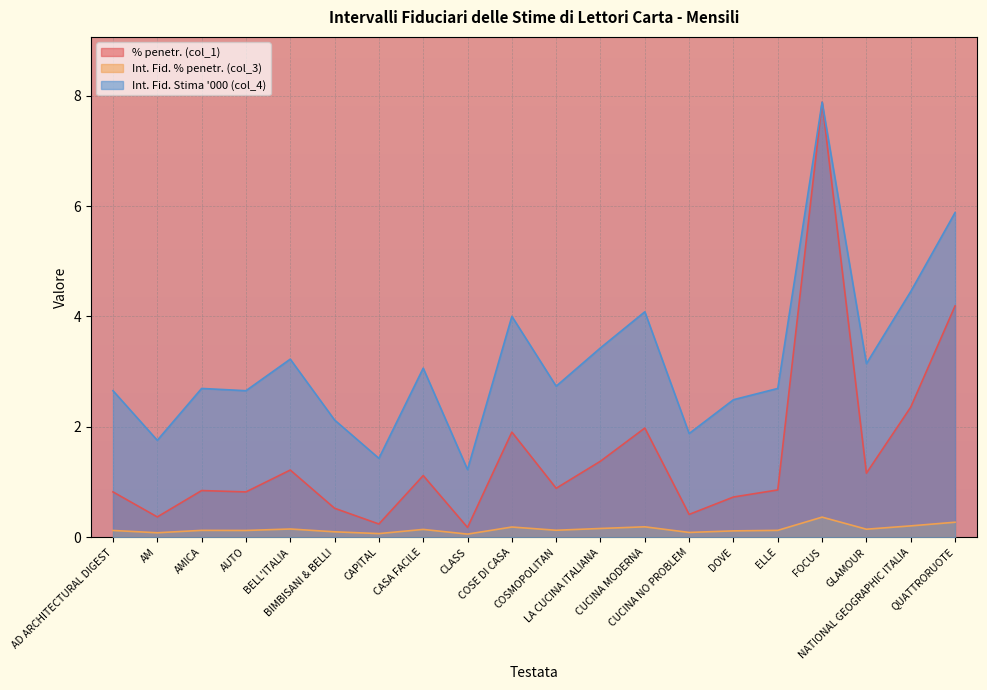

Rank the series by their average value, from lowest to highest.

Int. Fid. % penetr. (col_3), % penetr. (col_1), Int. Fid. Stima '000 (col_4)